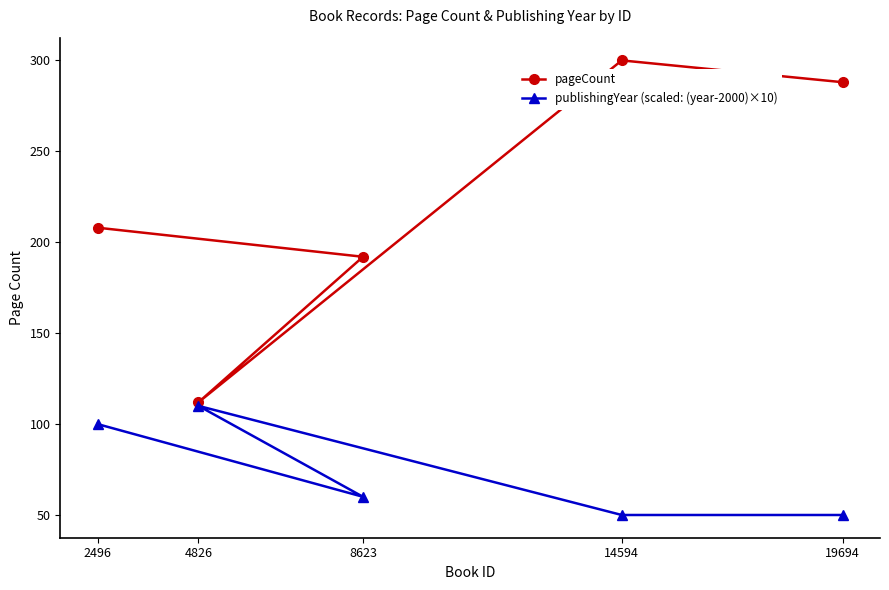

What is the greatest value displayed?

300